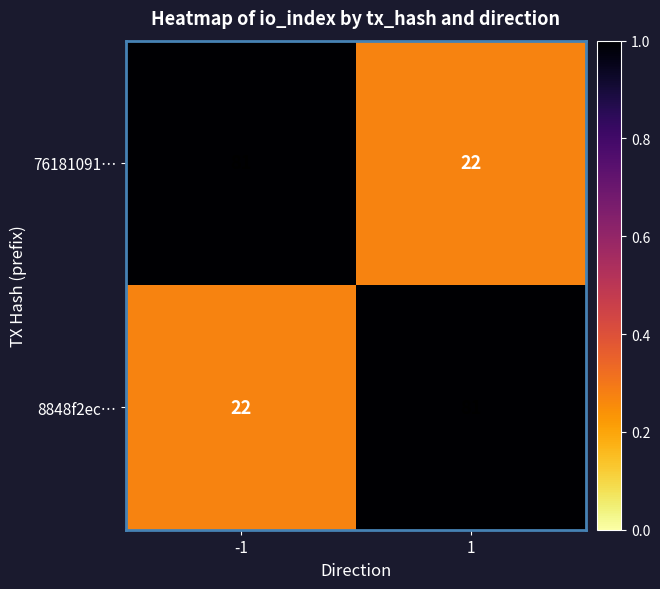

What is the total value across all series at -1?

103